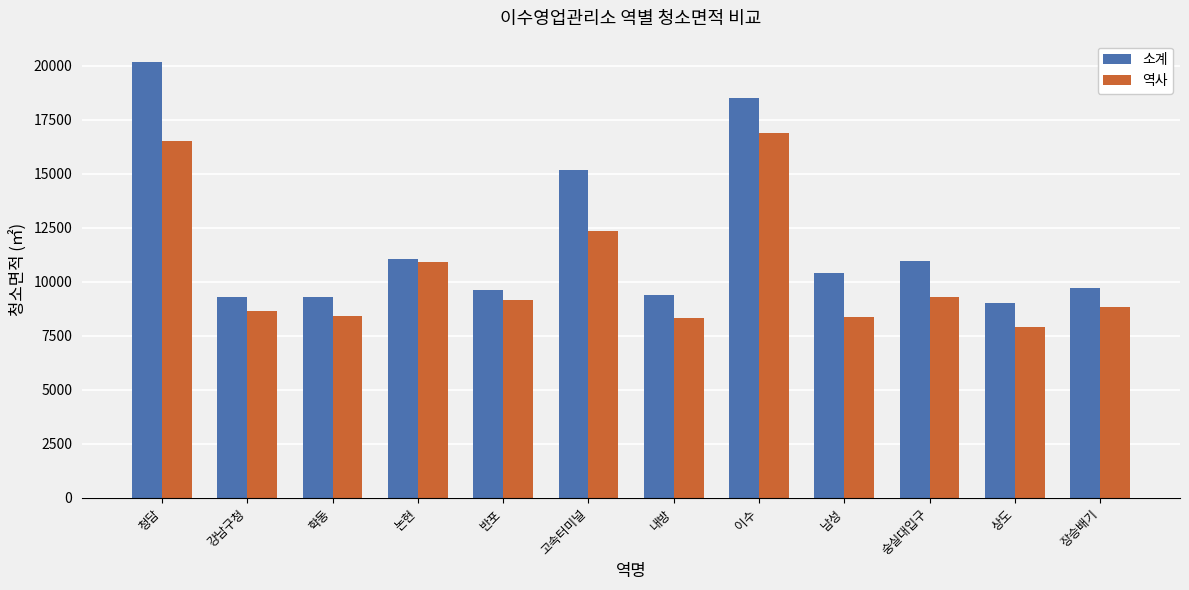

Does the chart contain stacked bars?

No